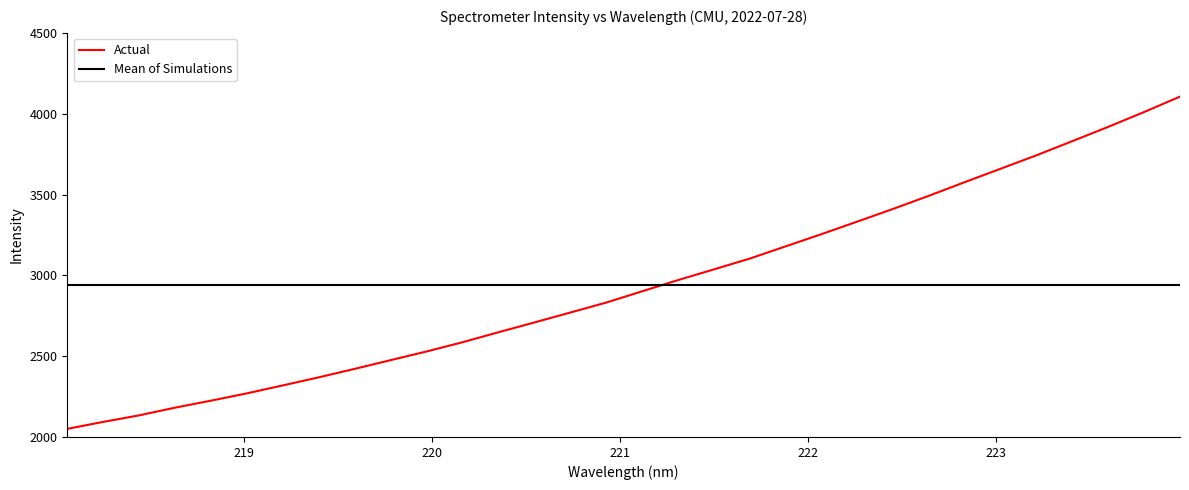

Which series has the widest spread of values?

Actual